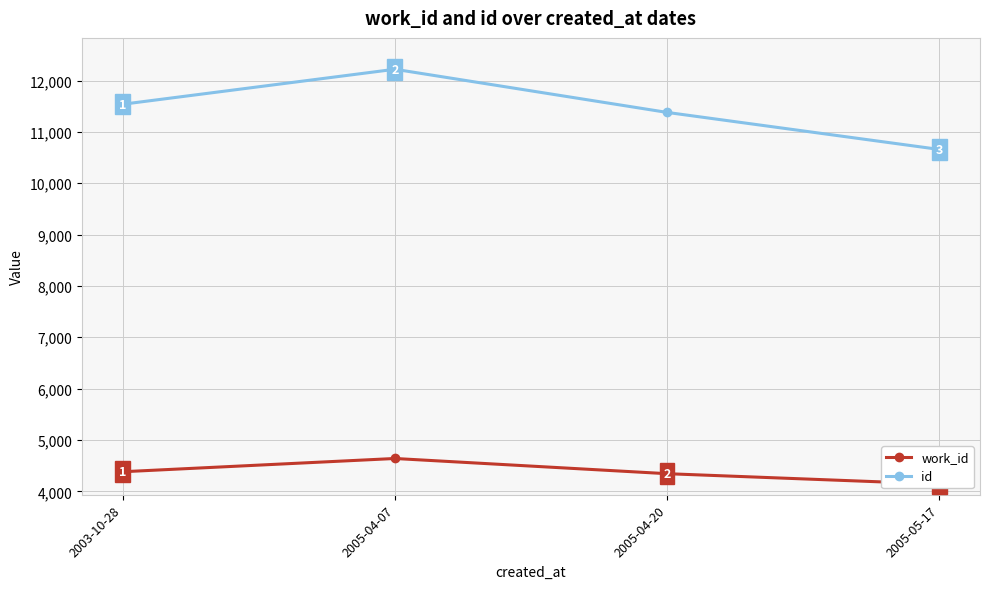

Does the chart display data point markers on the line(s)?

Yes